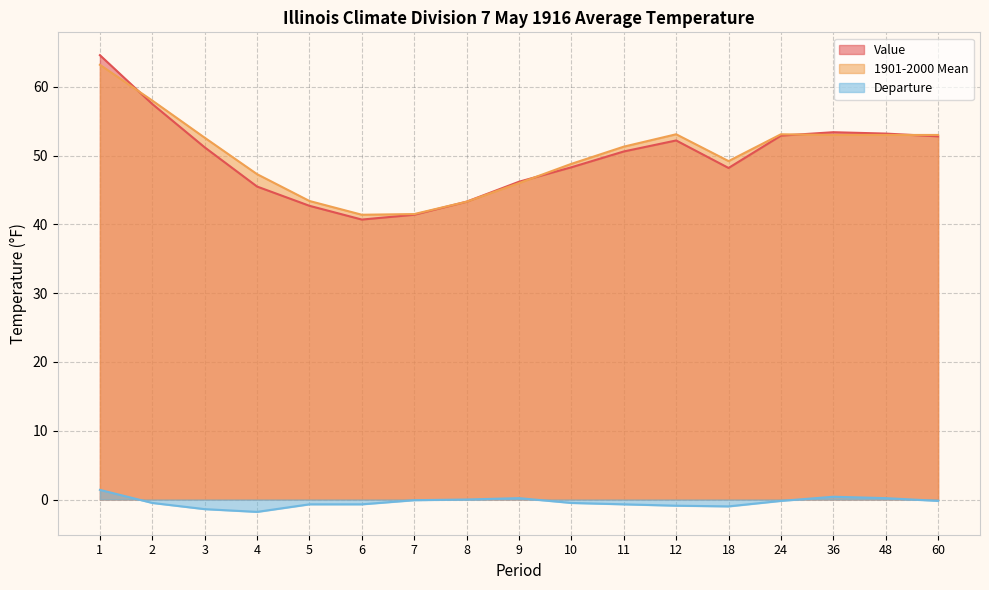

The Departure series shows 0.2 at 9. True or false?

True